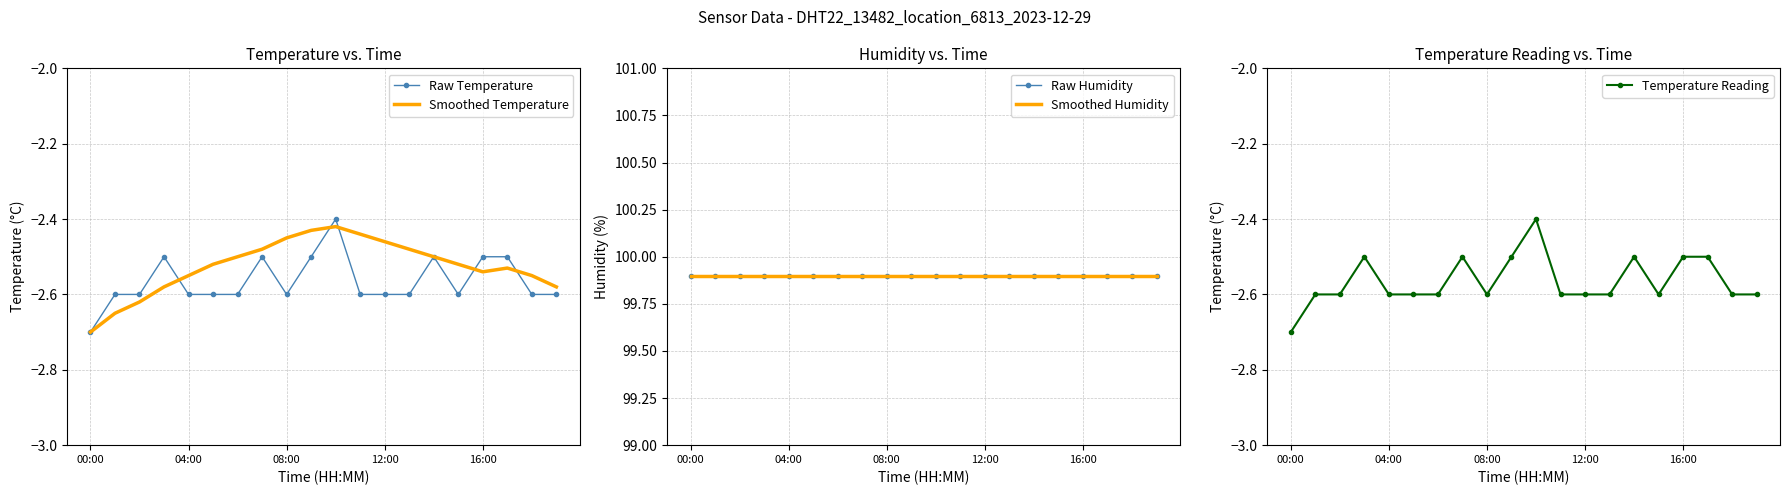

What is the label of the 15th point from the right?

5